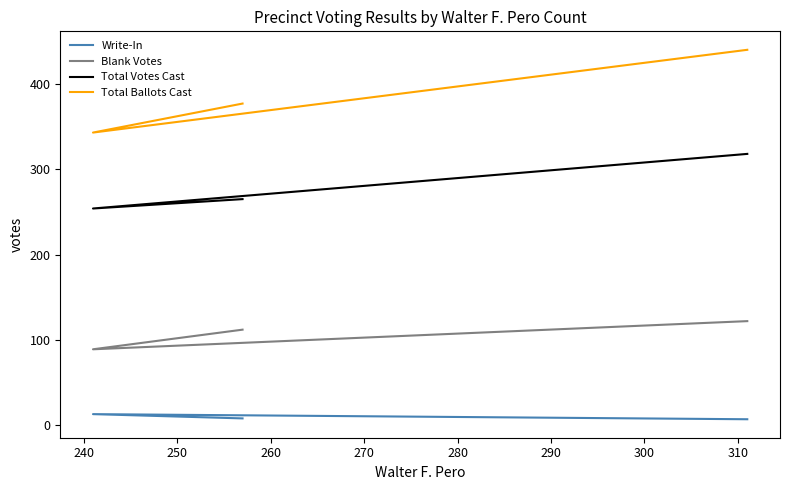

The value of Total Ballots Cast at 230 is 153. True or false?

False